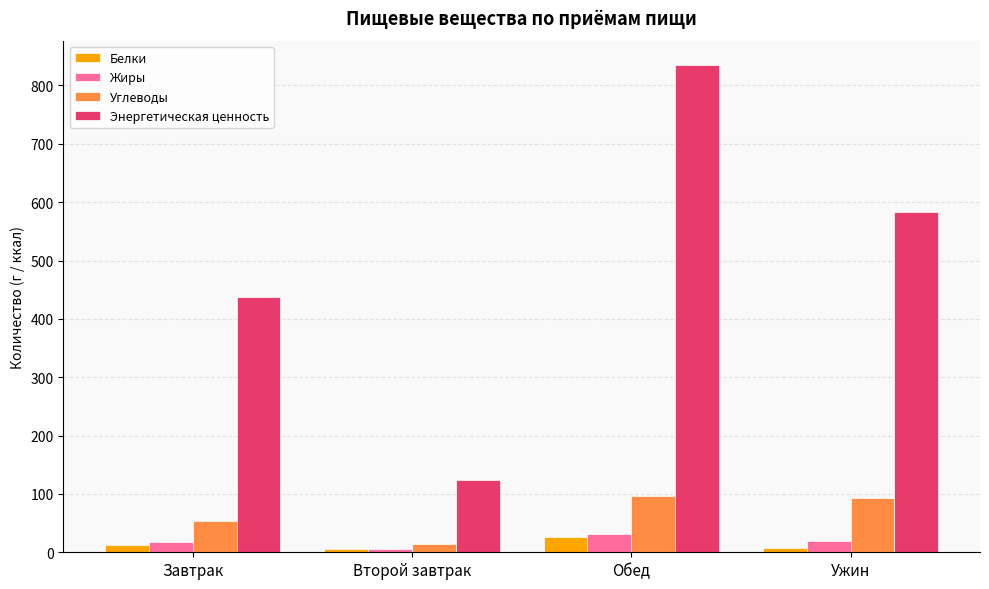

True or false: Углеводы has a value of 92.5 at Ужин.

True